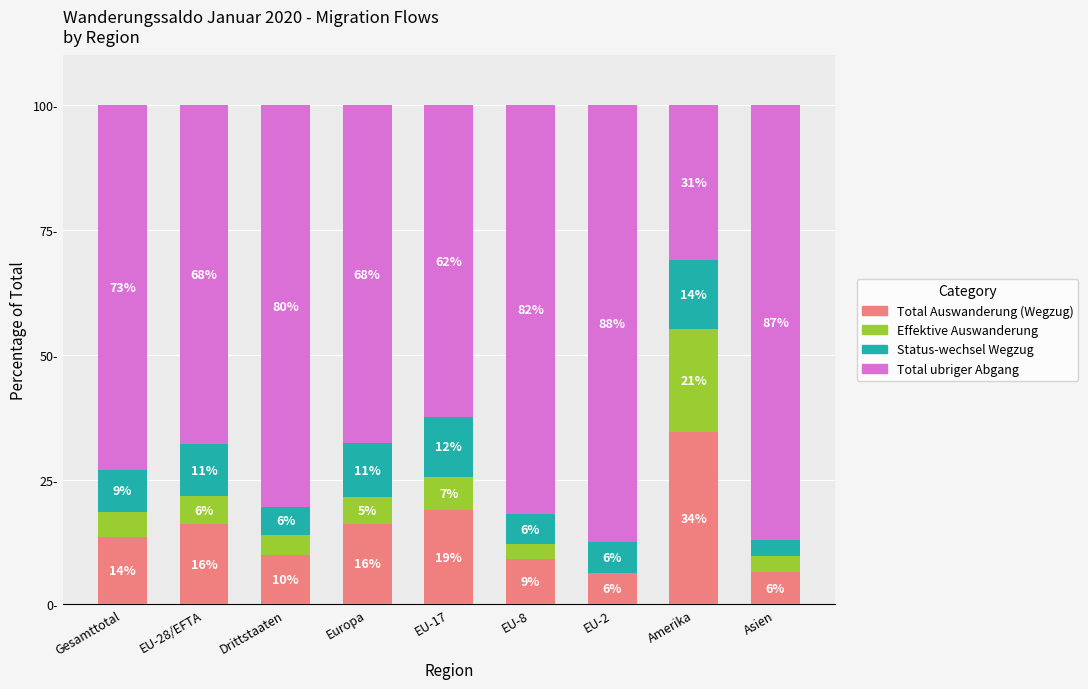

Which category has the highest value in the Total Auswanderung (Wegzug) series?

Amerika